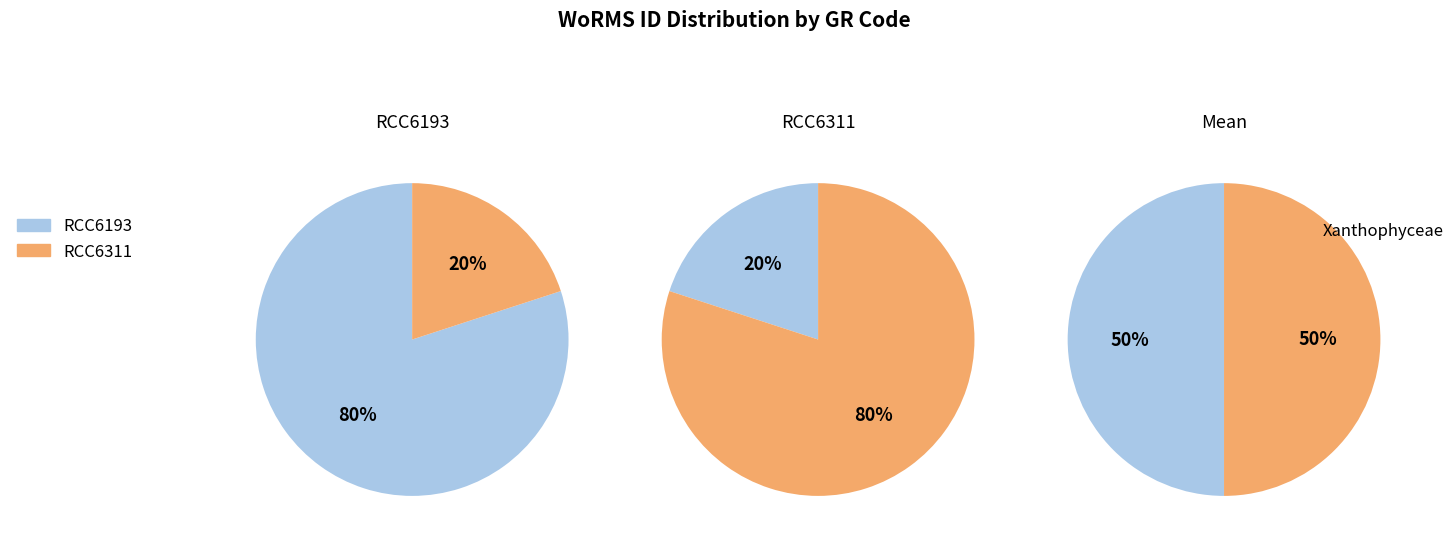

To the nearest percent, what is the difference between the largest and smallest slice percentages?

60%